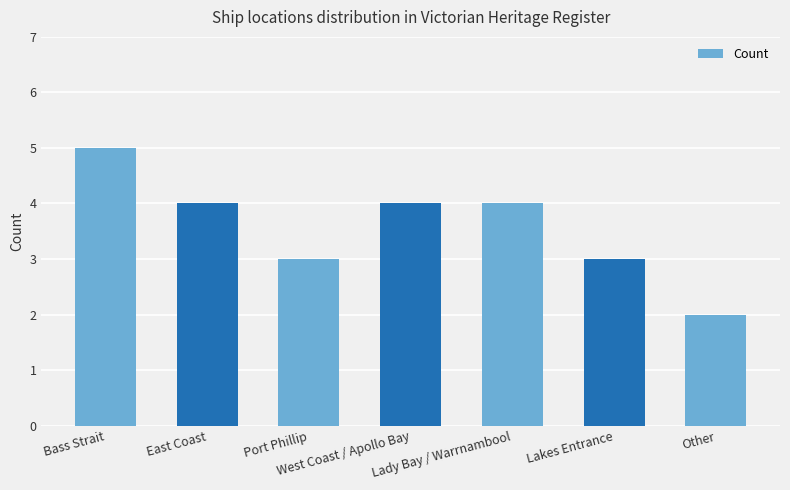

What is the greatest value displayed?

5